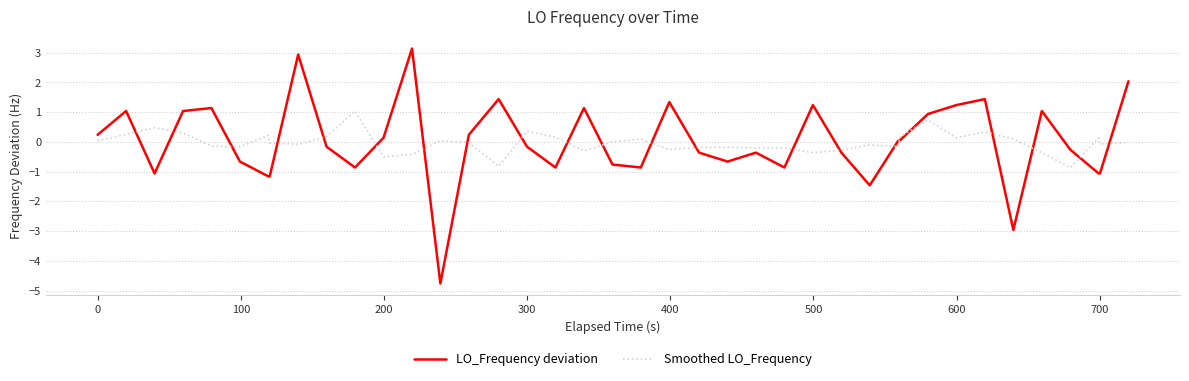

What is the minimum value for Smoothed LO_Frequency?

-0.9